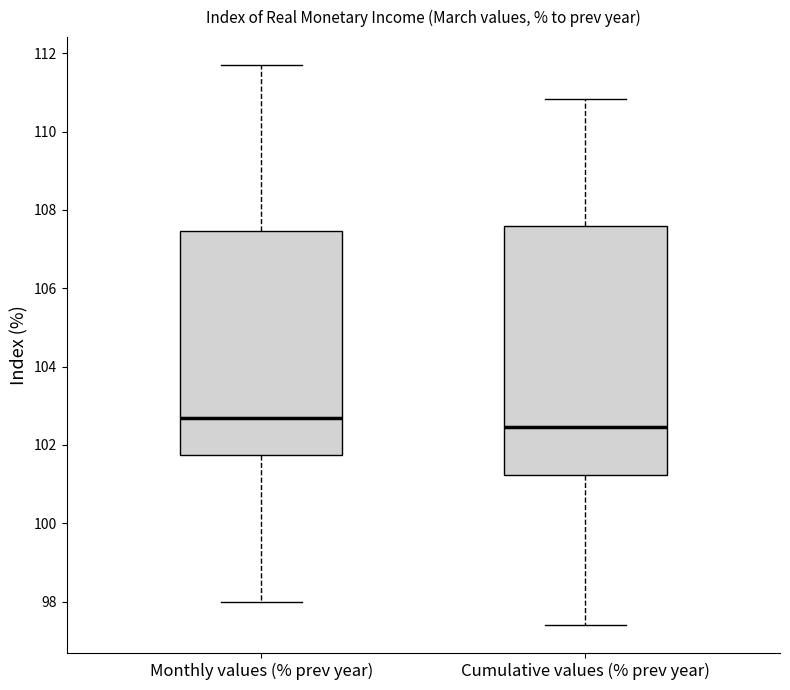

Where does the median line of the box for Monthly values (% prev year) sit on the y-axis? The values are not printed on the chart, so give them approximately, as read against the axis.

102.6